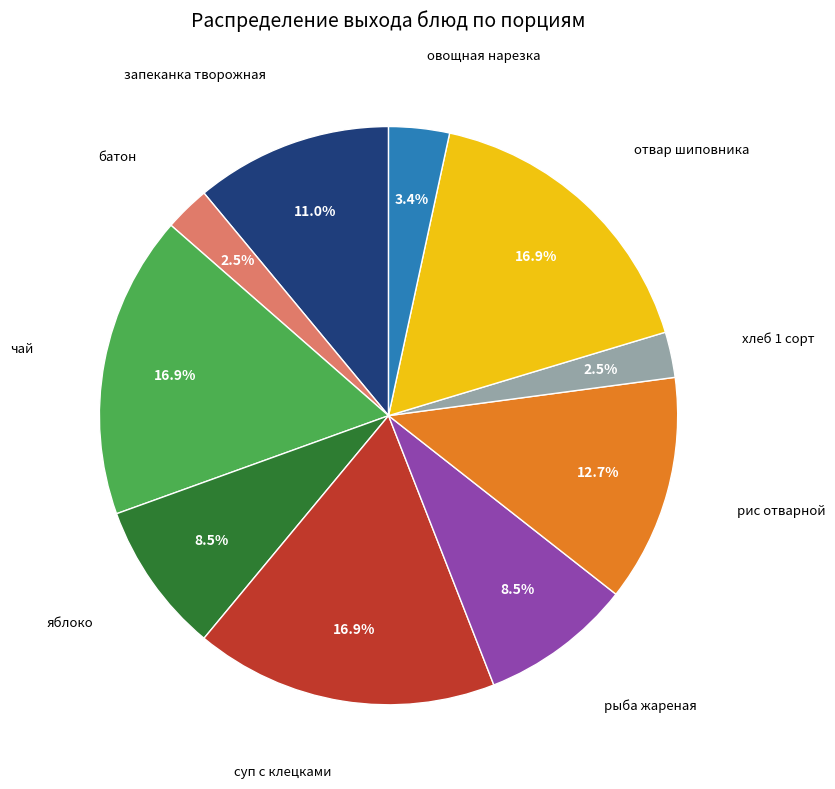

Does any single category account for the majority?

No